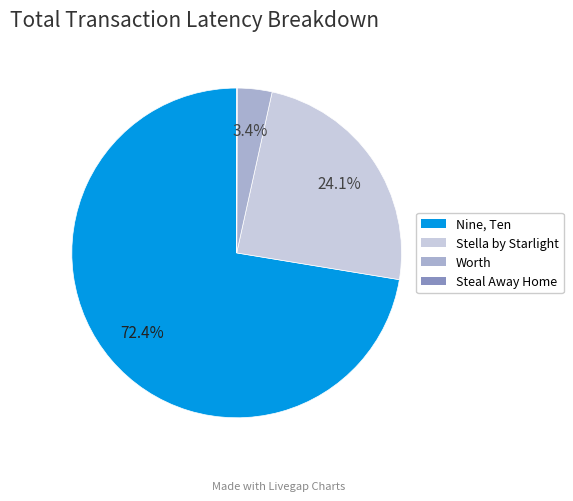

Is there any slice that represents more than half of the pie?

Yes